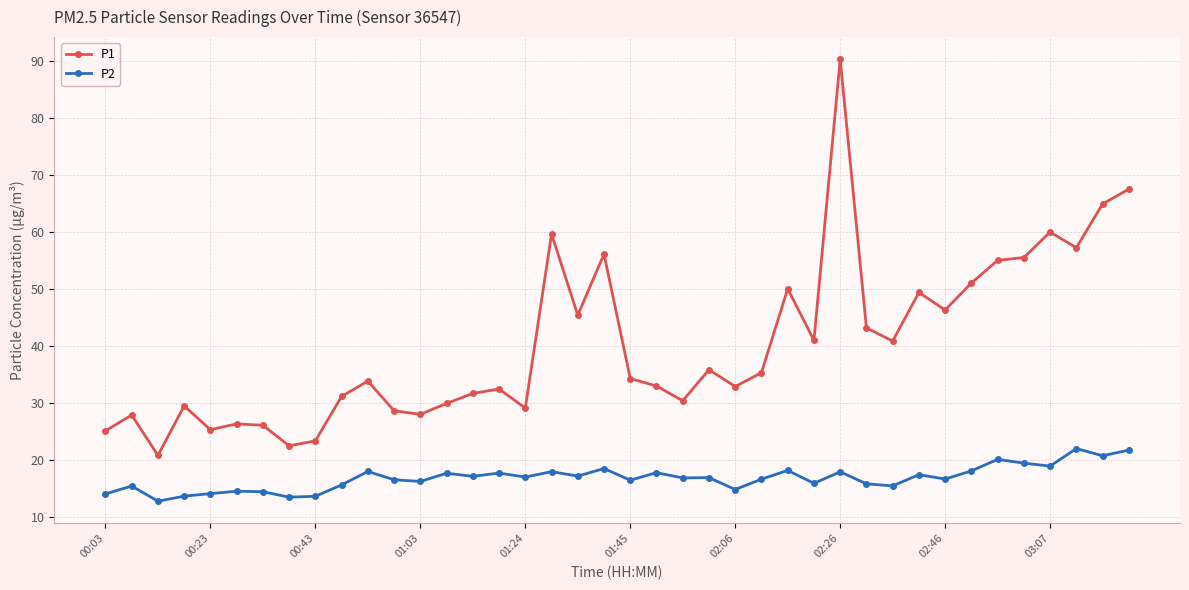

What is the minimum value shown in the chart?

12.8